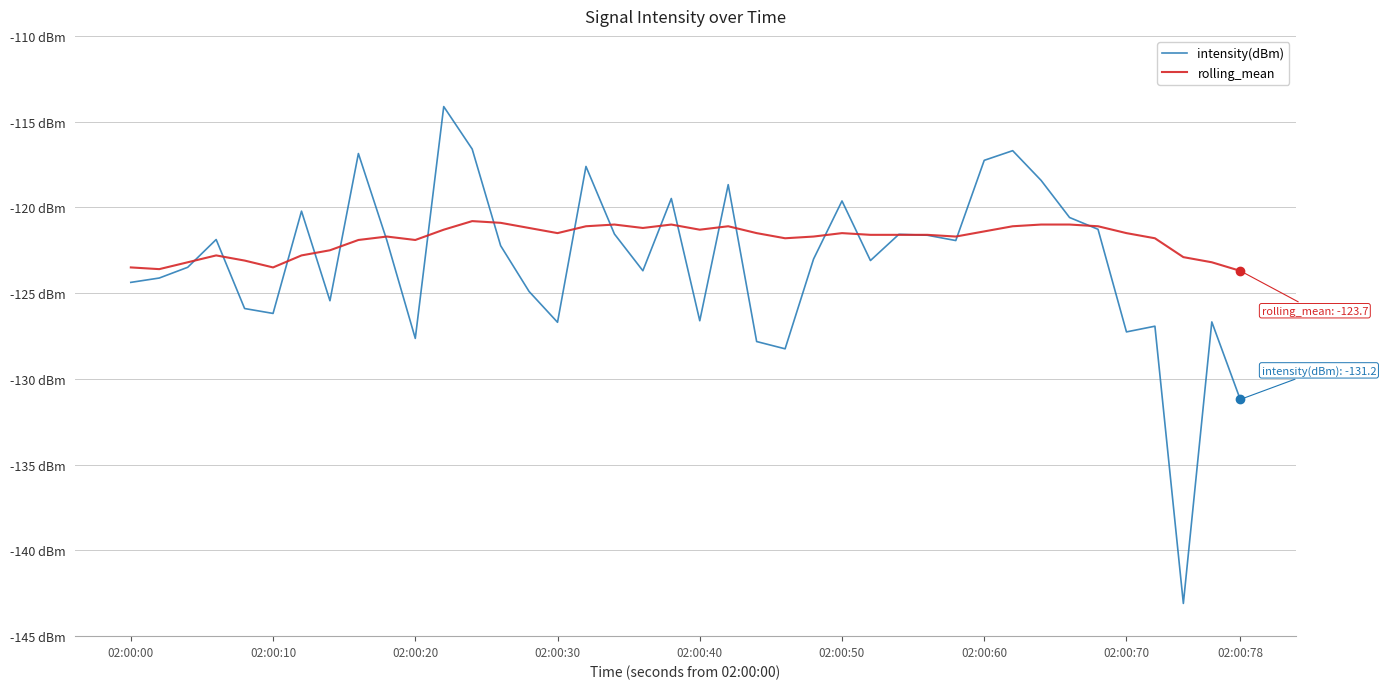

Does the chart display data point markers on the line(s)?

No